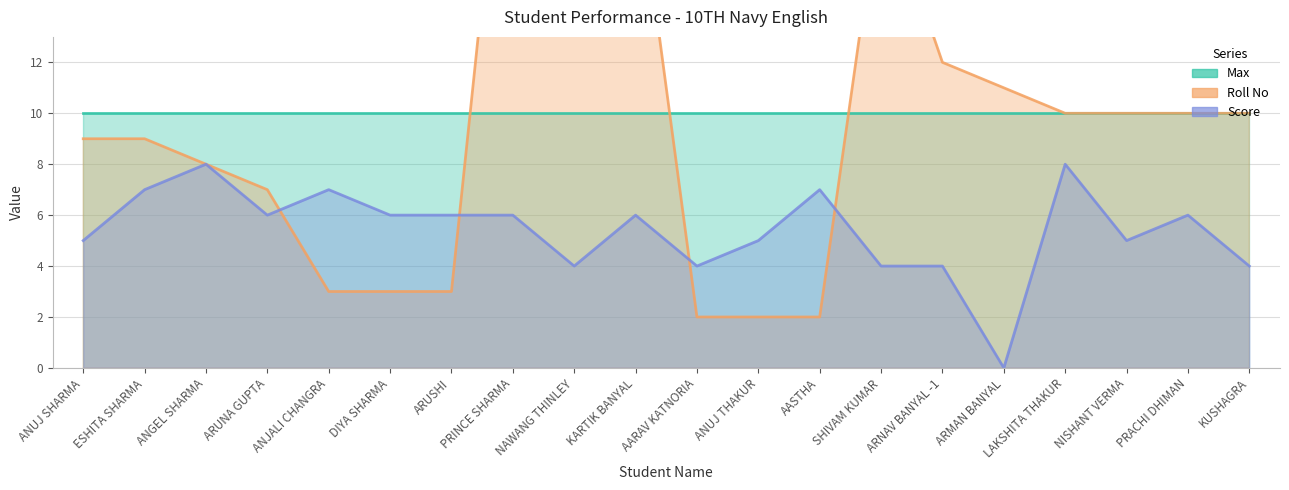

At which category does the chart reach its peak across all series?

PRINCE SHARMA